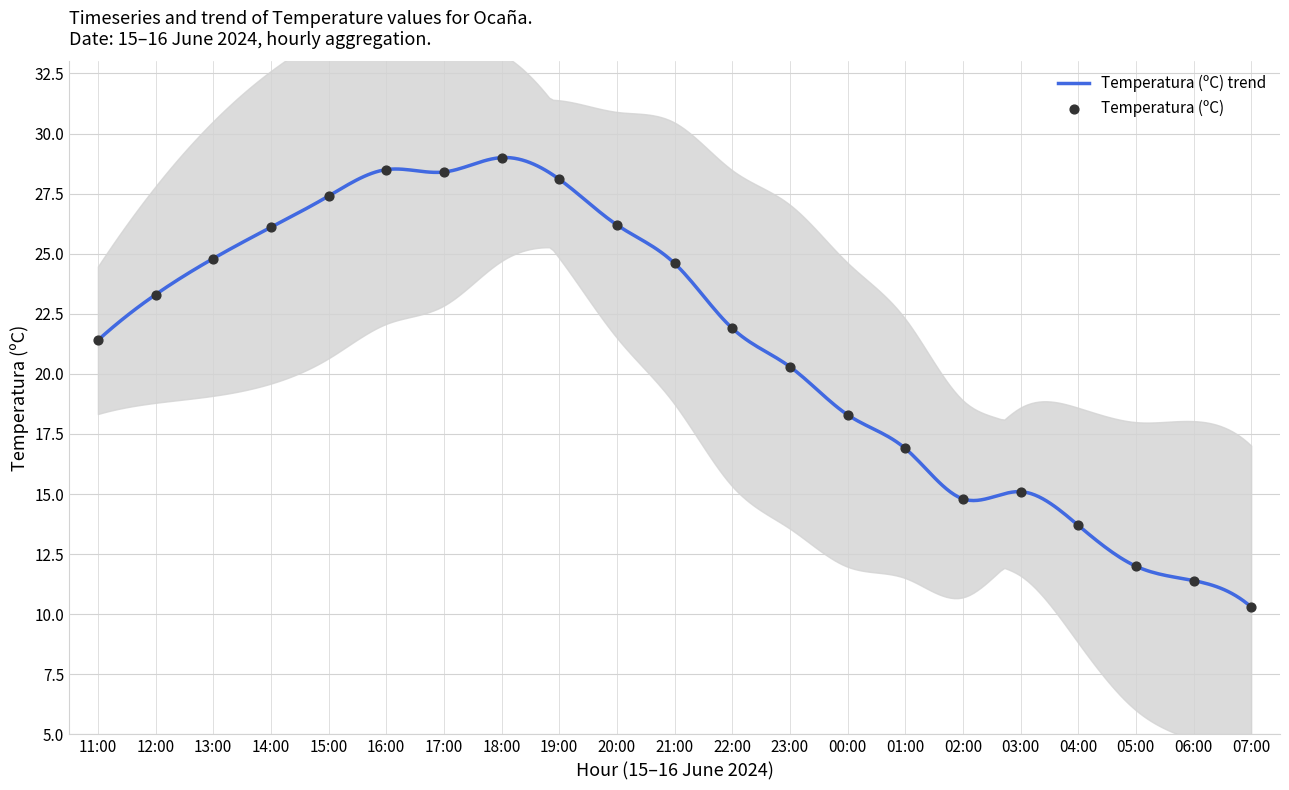

Between 03:00 and 07:00, which is larger?

03:00